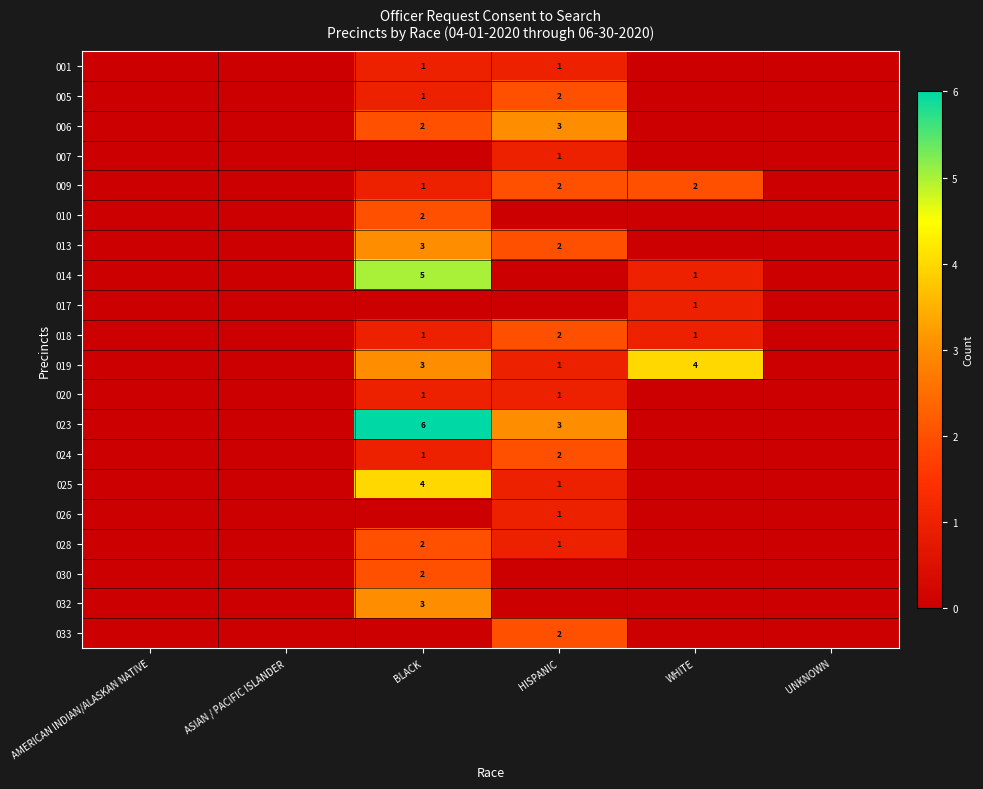

Is it true that 018 equals 2 at HISPANIC?

True